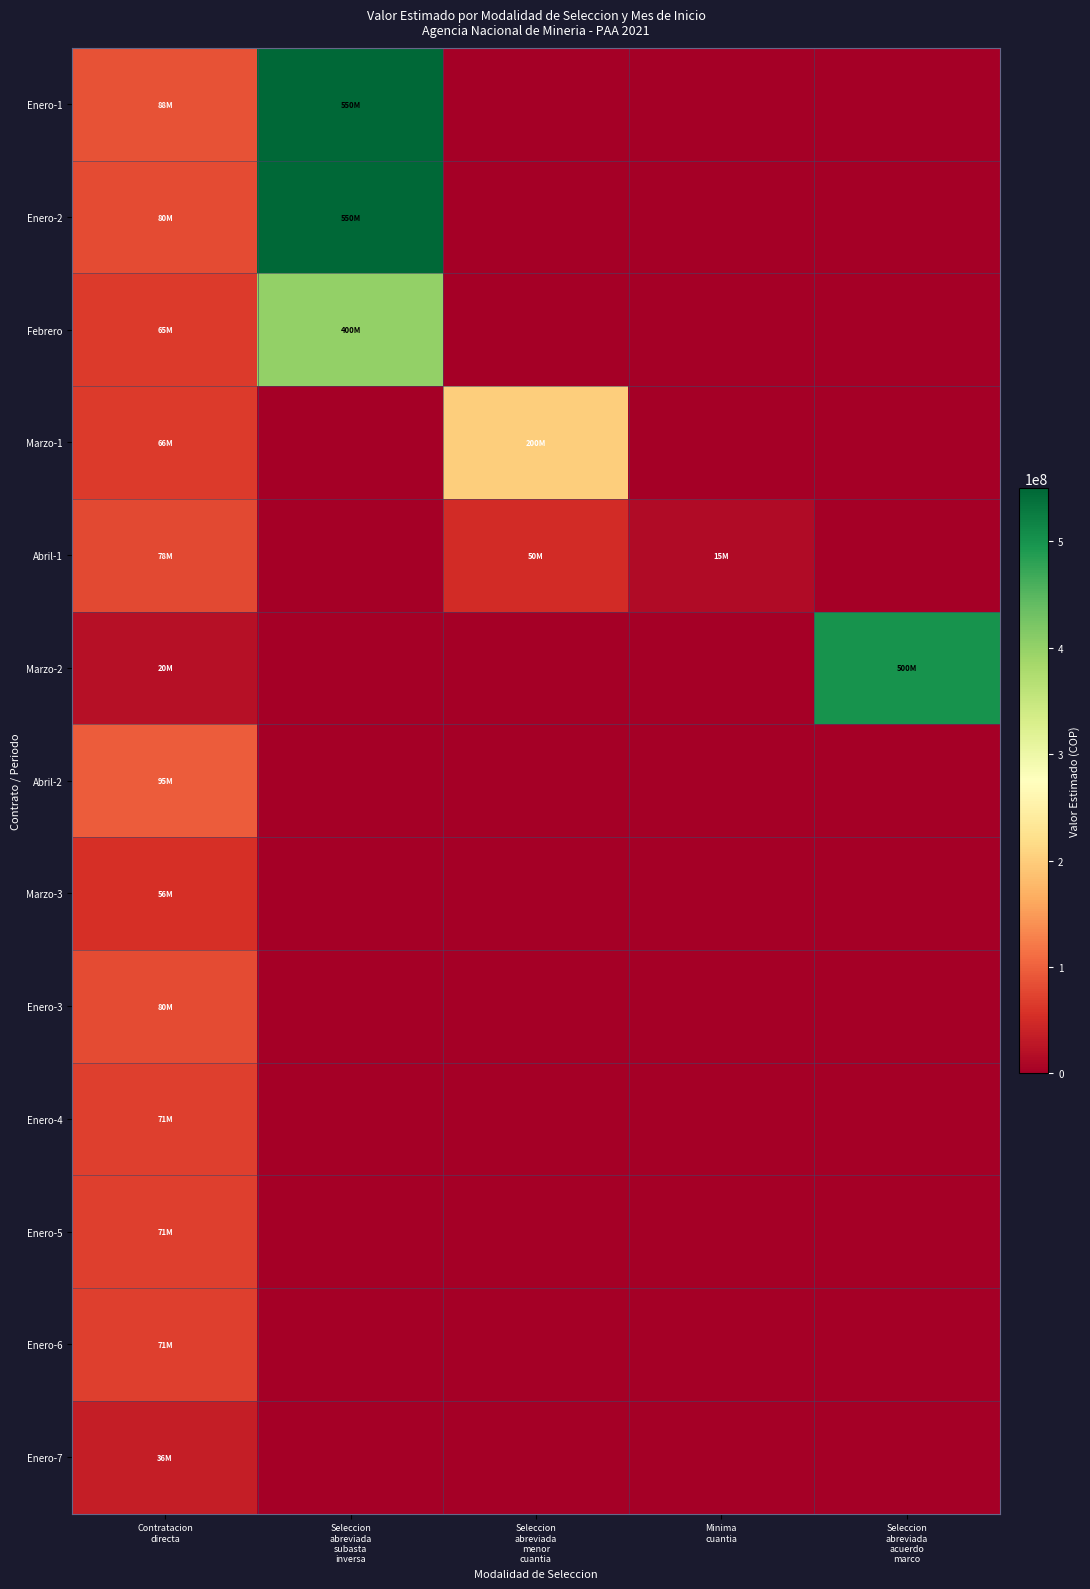

Reading left to right, list all the values displayed in this chart.

Enero-1: Contratacion
directa=88000000	Seleccion
abreviada
subasta
inversa=550000000	Seleccion
abreviada
menor
cuantia=0	Minima
cuantia=0	Seleccion
abreviada
acuerdo
marco=0
Enero-2: Contratacion
directa=80000000	Seleccion
abreviada
subasta
inversa=550000000	Seleccion
abreviada
menor
cuantia=0	Minima
cuantia=0	Seleccion
abreviada
acuerdo
marco=0
Febrero: Contratacion
directa=64920926	Seleccion
abreviada
subasta
inversa=400000000	Seleccion
abreviada
menor
cuantia=0	Minima
cuantia=0	Seleccion
abreviada
acuerdo
marco=0
Marzo-1: Contratacion
directa=65680637	Seleccion
abreviada
subasta
inversa=0	Seleccion
abreviada
menor
cuantia=200000000	Minima
cuantia=0	Seleccion
abreviada
acuerdo
marco=0
Abril-1: Contratacion
directa=77870599	Seleccion
abreviada
subasta
inversa=0	Seleccion
abreviada
menor
cuantia=50000000	Minima
cuantia=15000000	Seleccion
abreviada
acuerdo
marco=0
Marzo-2: Contratacion
directa=19712439	Seleccion
abreviada
subasta
inversa=0	Seleccion
abreviada
menor
cuantia=0	Minima
cuantia=0	Seleccion
abreviada
acuerdo
marco=500000000
Abril-2: Contratacion
directa=95109120	Seleccion
abreviada
subasta
inversa=0	Seleccion
abreviada
menor
cuantia=0	Minima
cuantia=0	Seleccion
abreviada
acuerdo
marco=0
Marzo-3: Contratacion
directa=55800000	Seleccion
abreviada
subasta
inversa=0	Seleccion
abreviada
menor
cuantia=0	Minima
cuantia=0	Seleccion
abreviada
acuerdo
marco=0
Enero-3: Contratacion
directa=79665641	Seleccion
abreviada
subasta
inversa=0	Seleccion
abreviada
menor
cuantia=0	Minima
cuantia=0	Seleccion
abreviada
acuerdo
marco=0
Enero-4: Contratacion
directa=70813908	Seleccion
abreviada
subasta
inversa=0	Seleccion
abreviada
menor
cuantia=0	Minima
cuantia=0	Seleccion
abreviada
acuerdo
marco=0
Enero-5: Contratacion
directa=70813908	Seleccion
abreviada
subasta
inversa=0	Seleccion
abreviada
menor
cuantia=0	Minima
cuantia=0	Seleccion
abreviada
acuerdo
marco=0
Enero-6: Contratacion
directa=70813908	Seleccion
abreviada
subasta
inversa=0	Seleccion
abreviada
menor
cuantia=0	Minima
cuantia=0	Seleccion
abreviada
acuerdo
marco=0
Enero-7: Contratacion
directa=35718045	Seleccion
abreviada
subasta
inversa=0	Seleccion
abreviada
menor
cuantia=0	Minima
cuantia=0	Seleccion
abreviada
acuerdo
marco=0